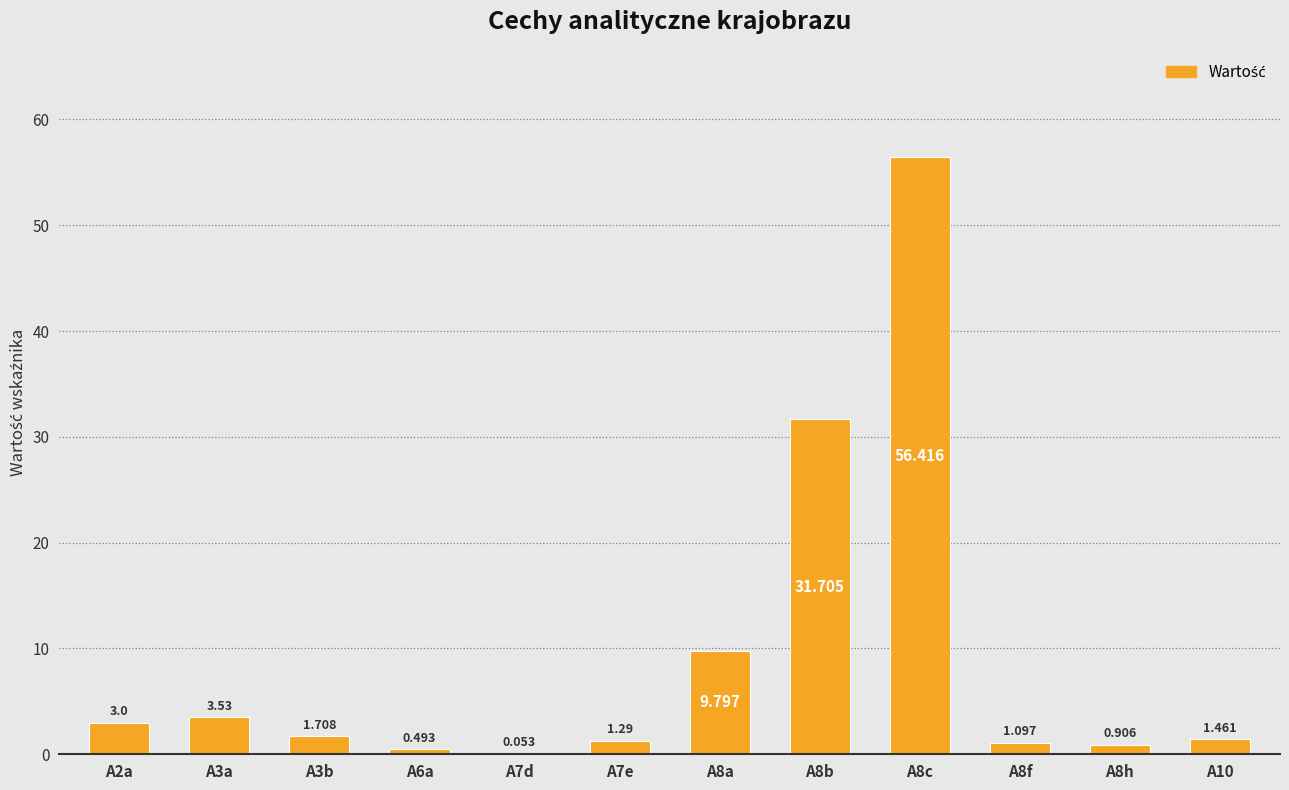

What is the difference between the values at A2a and A7d?

2.9